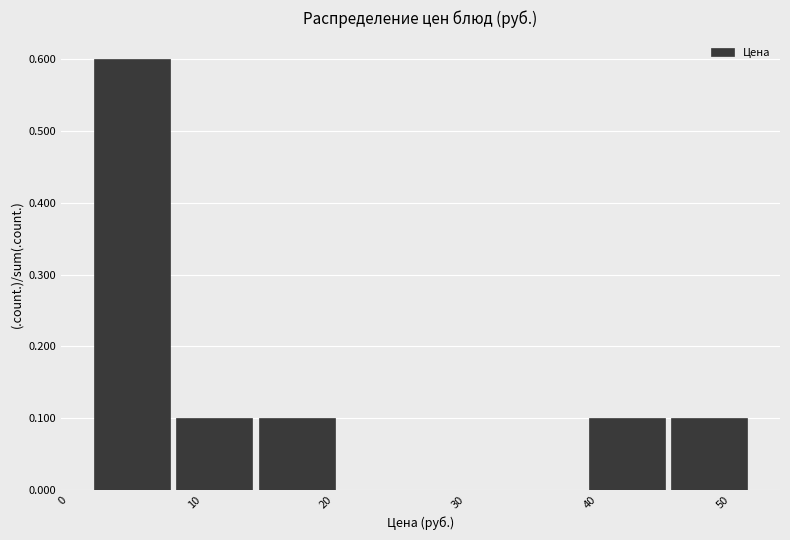

Reading left to right, transcribe this chart: for each bar, give the range it covers on the x-axis and its height. Neither the bar edges nor the heights are printed on the chart, so give them approximately, as read against the axes.

2 to 9: 0.6
9 to 15: 0.1
15 to 21: 0.1
21 to 27: 0
27 to 34: 0
34 to 40: 0
40 to 46: 0.1
46 to 52: 0.1